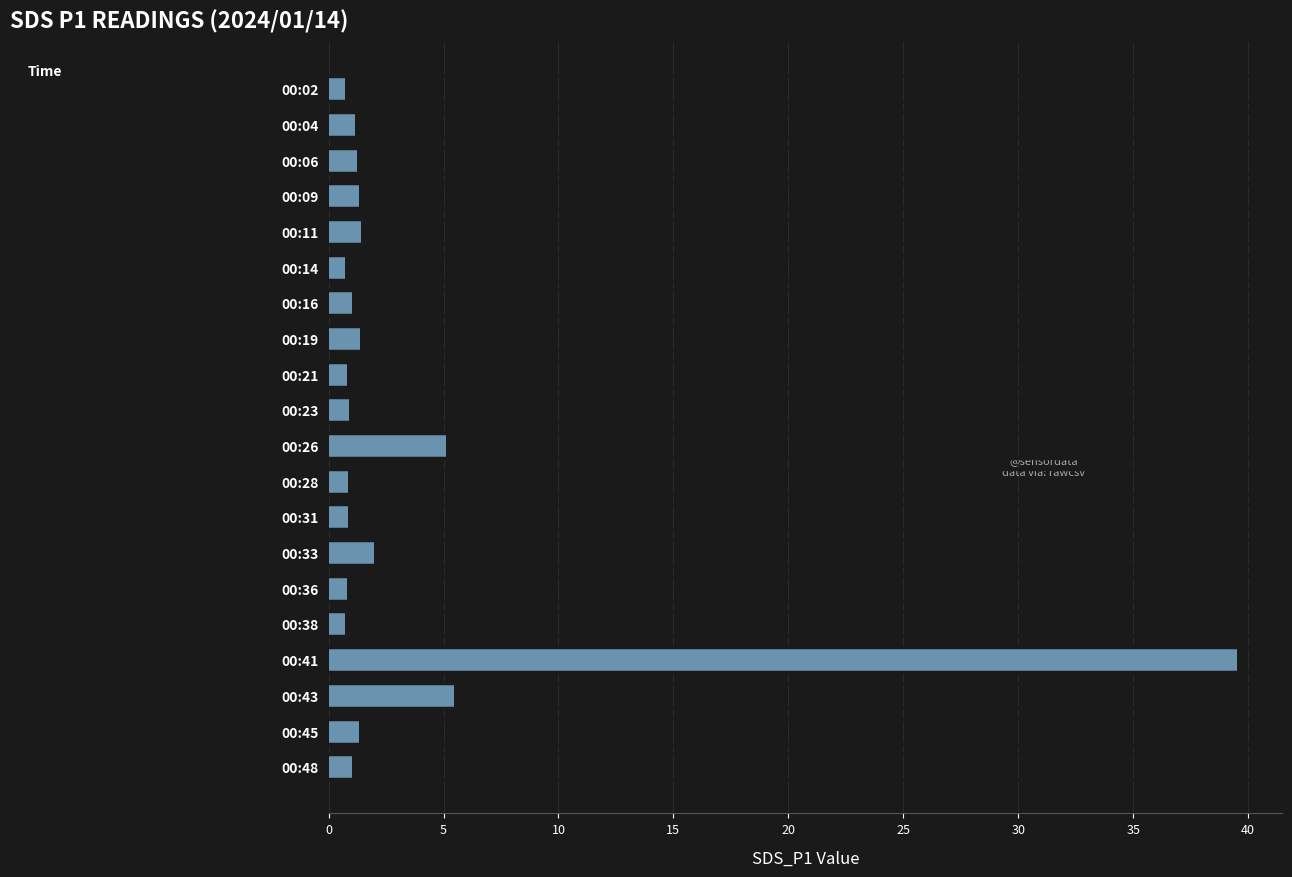

What is the value of the 5th bar from the top?

1.4